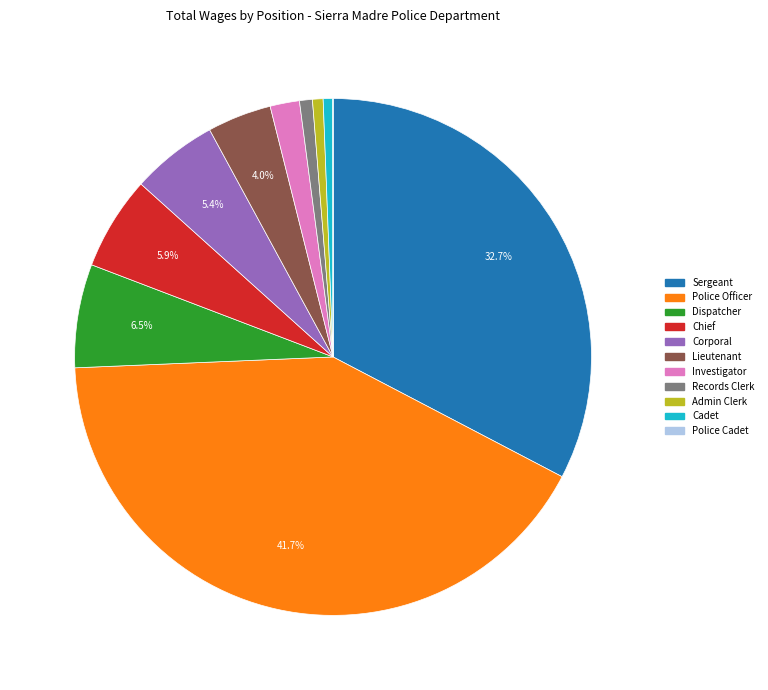

How much of the chart is everything except Sergeant?

67.3%